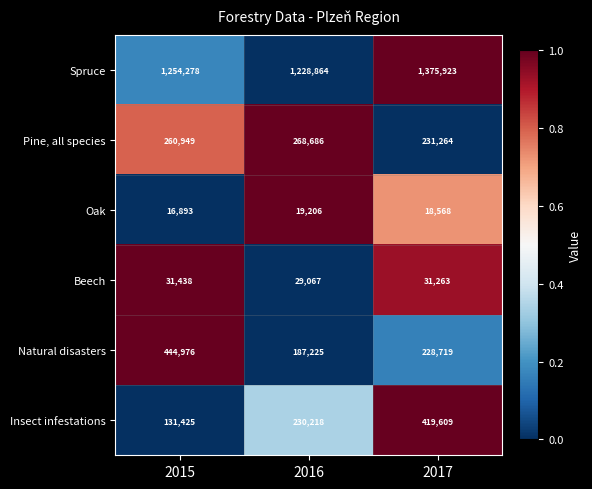

Reading left to right, what are all the values shown in this chart?

Spruce: 2015=1254278	2016=1228864	2017=1375923
Pine, all species: 2015=260949	2016=268686	2017=231264
Oak: 2015=16893	2016=19206	2017=18568
Beech: 2015=31438	2016=29067	2017=31263
Natural disasters: 2015=444976	2016=187225	2017=228719
Insect infestations: 2015=131425	2016=230218	2017=419609